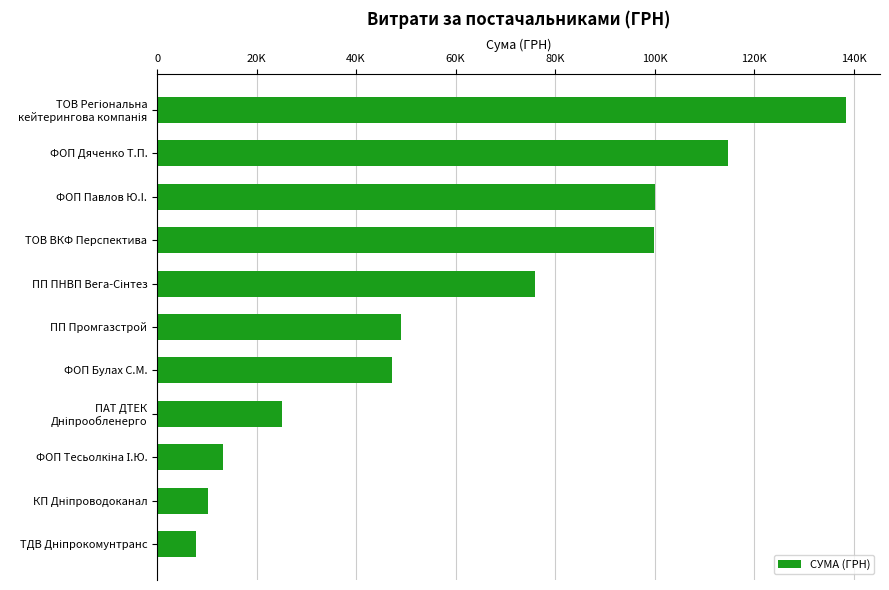

Does the chart contain any negative values?

No